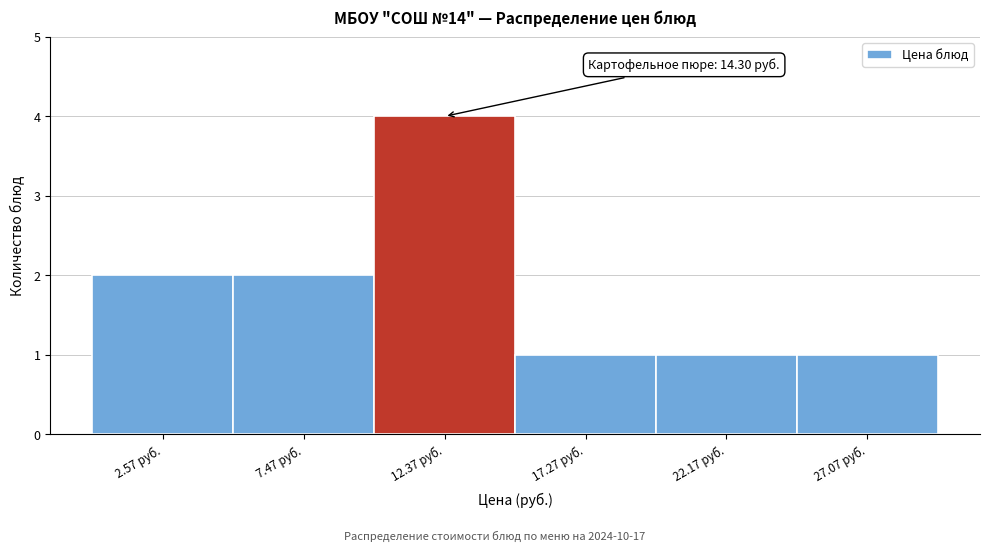

Reading right to left, what are all the values shown in this chart?

27.07 руб.=1	22.17 руб.=1	17.27 руб.=1	12.37 руб.=4	7.47 руб.=2	2.57 руб.=2